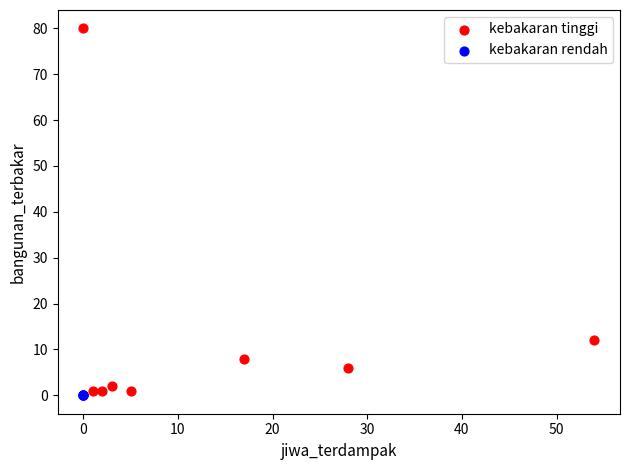

Which series contains the lowest Y value?

kebakaran rendah